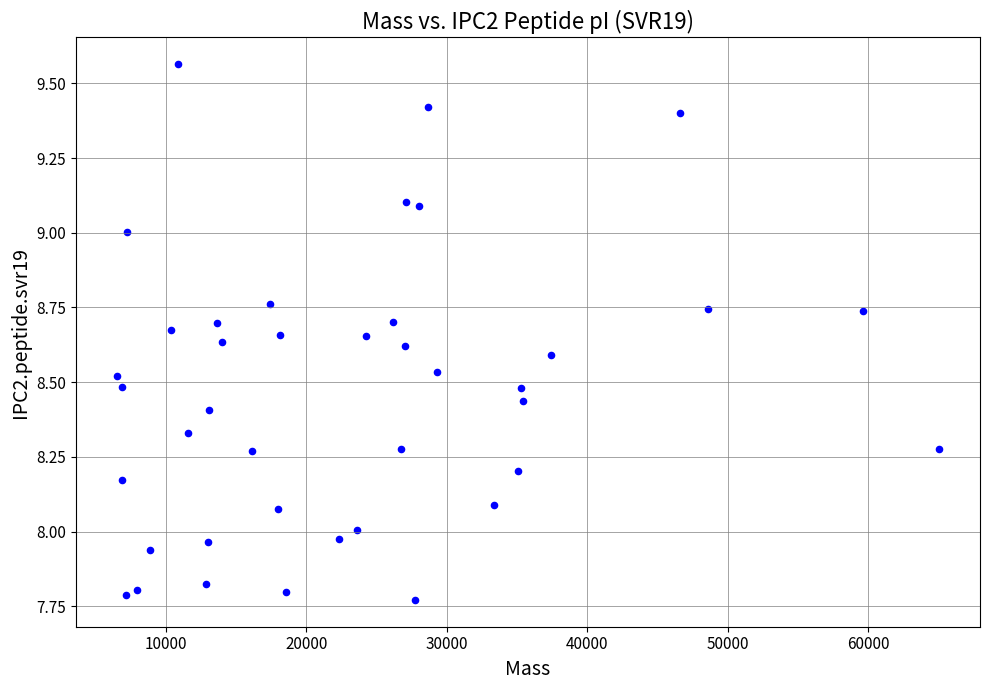

What is the range of X values (max minus min)?

58497.7